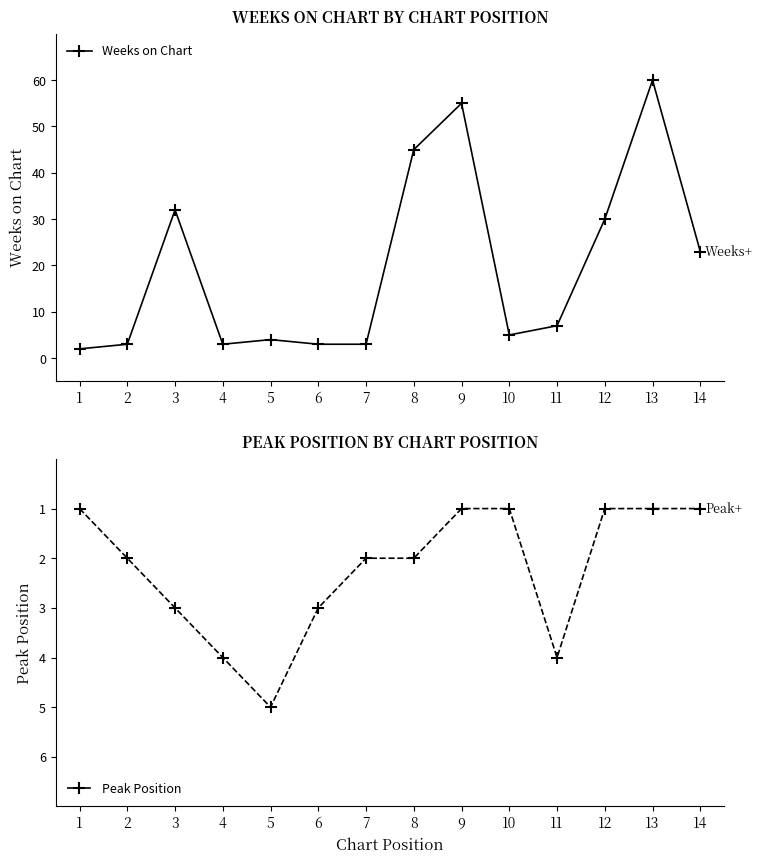

What is the approximate value of Peak Position at 14?

1